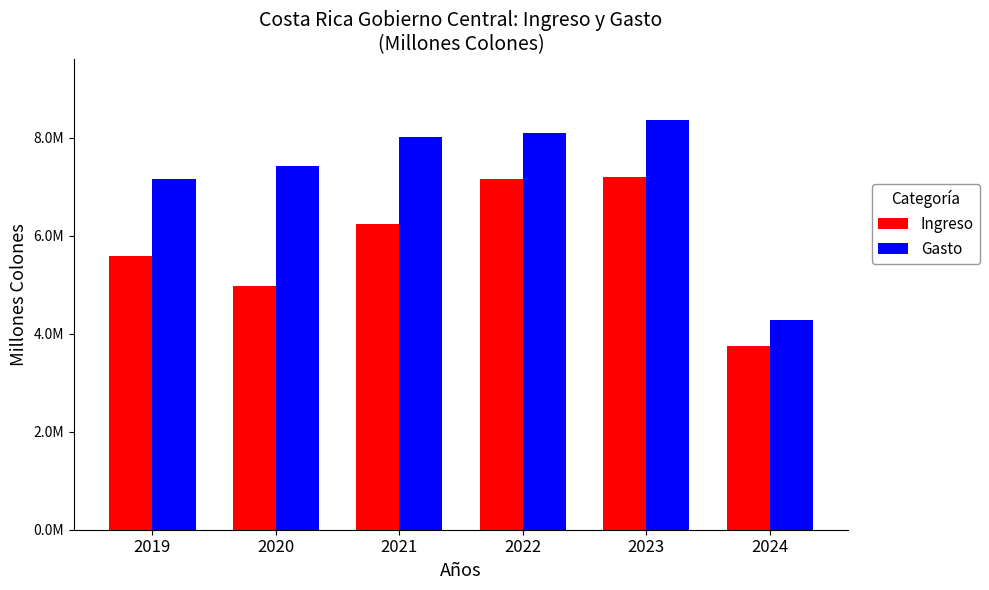

Are the bars grouped side by side (vs. stacked)?

Yes